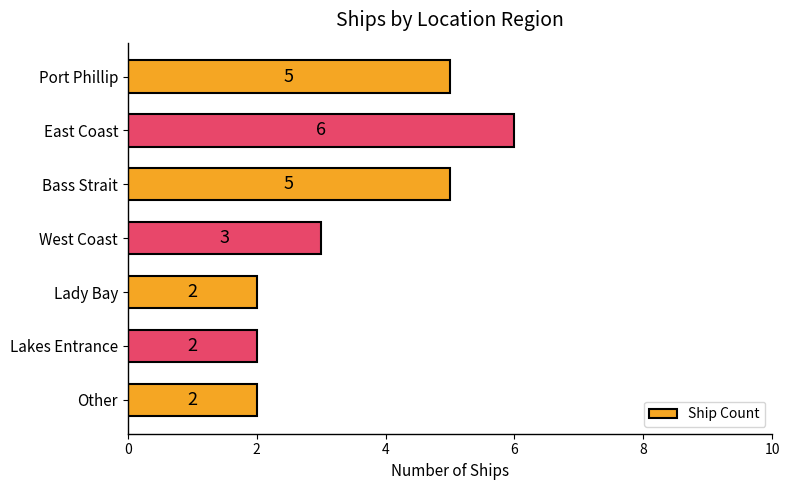

How many bars are there in total?

7